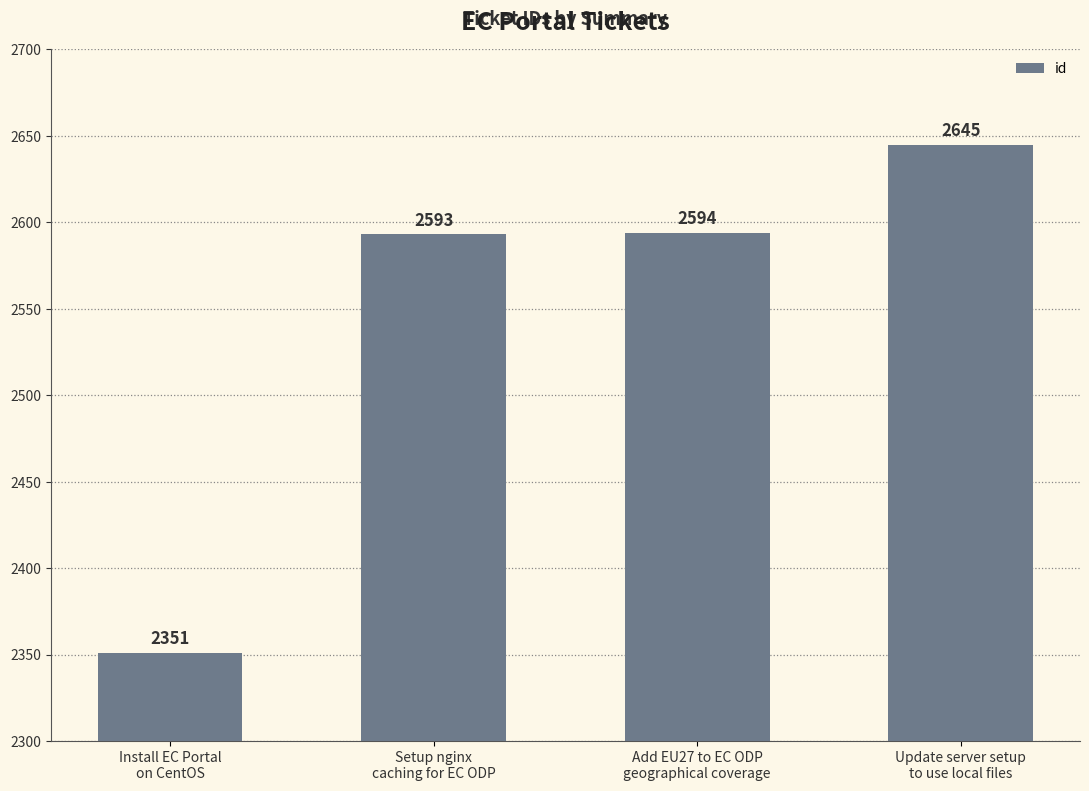

At which label is the value closest to 2498?

Setup nginx
caching for EC ODP